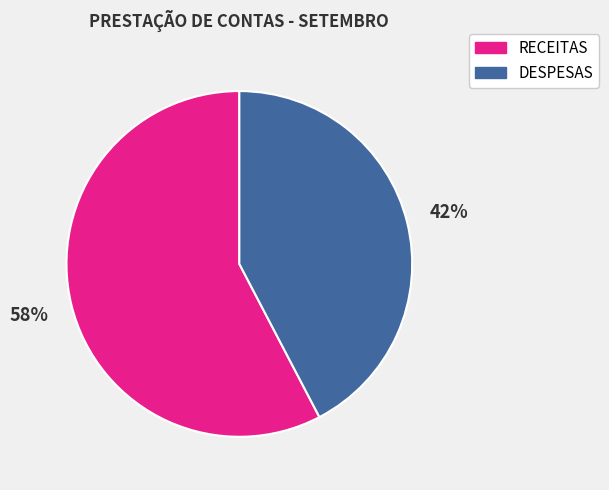

To the nearest percent, what is the average slice percentage?

50%